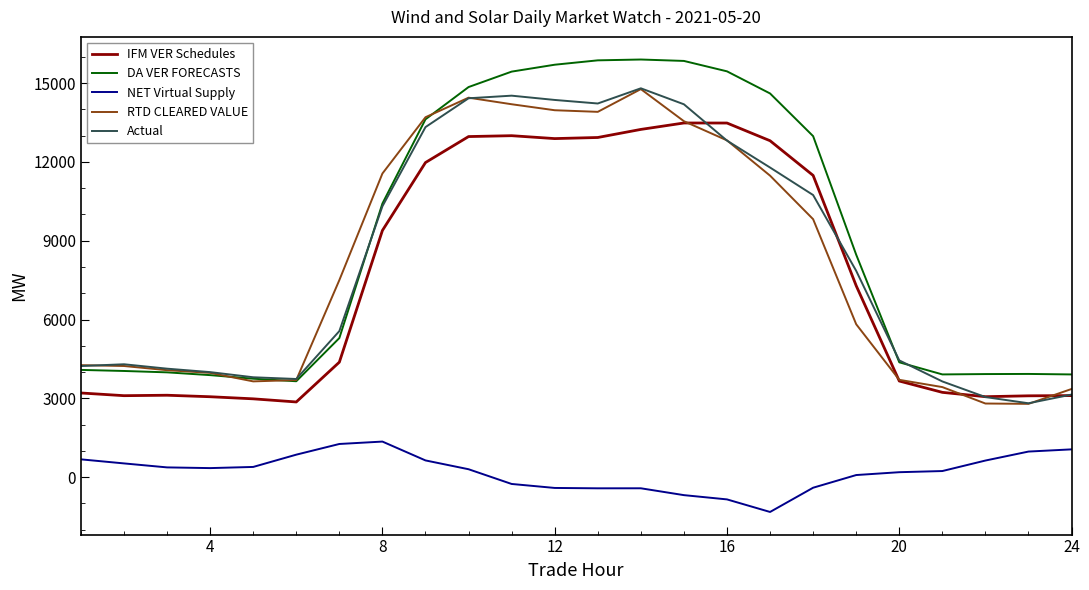

True or false: RTD CLEARED VALUE and NET Virtual Supply intersect in this chart.

False